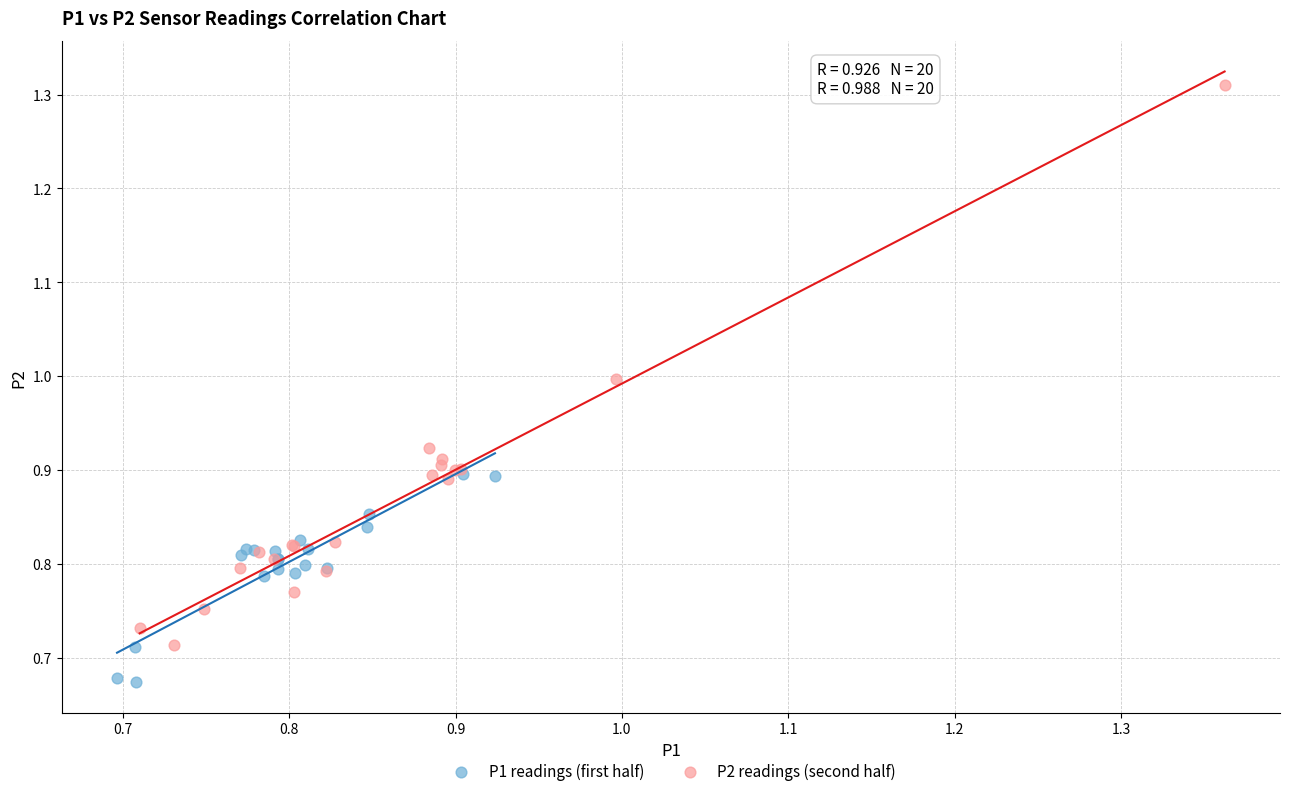

Which series has the largest Y range (max minus min)?

P2 readings (second half)